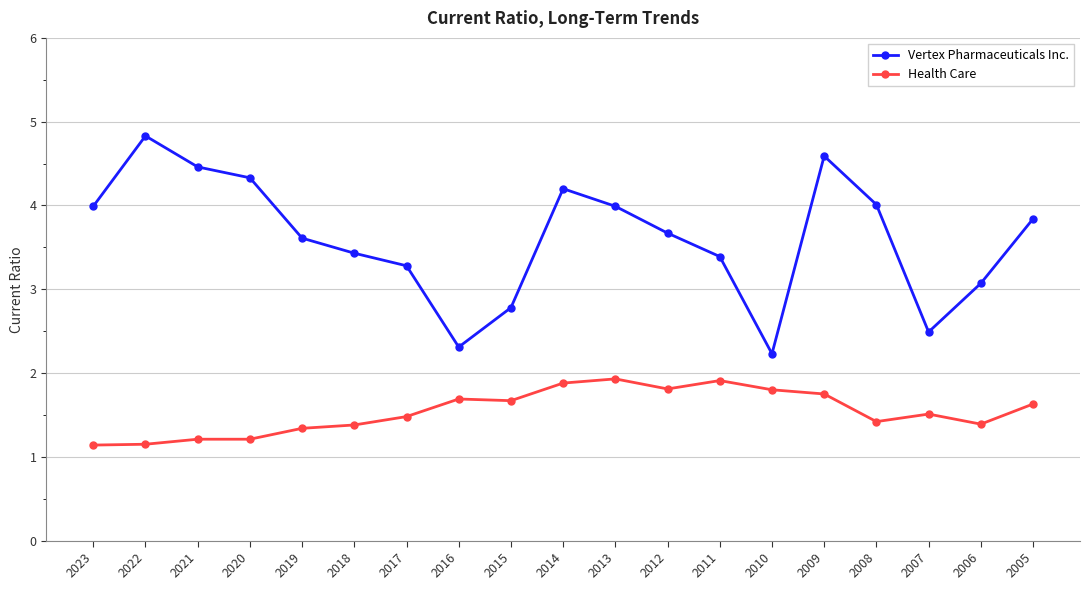

What is the average value of the Health Care series?

1.5